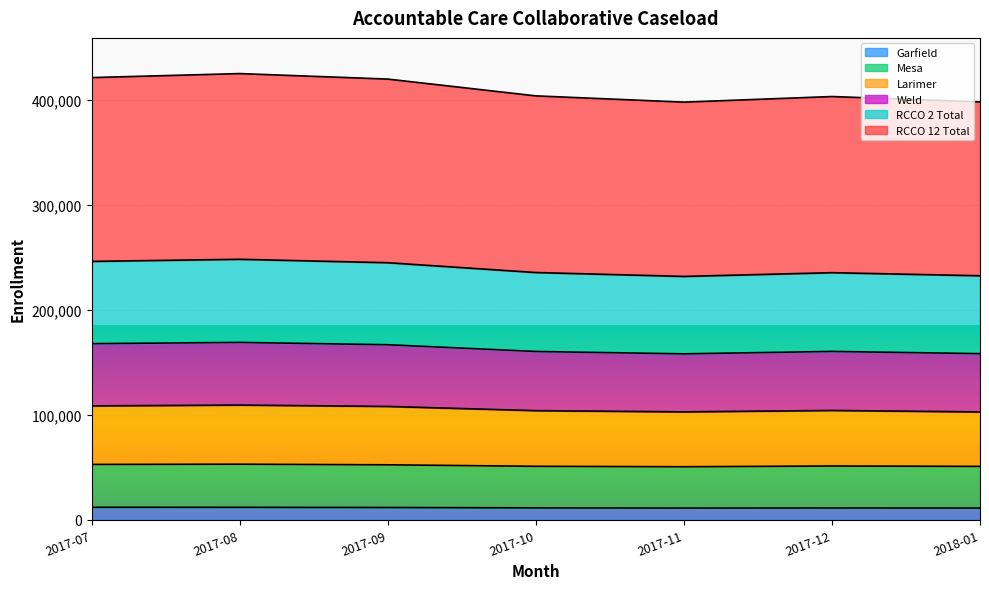

Is the value of Mesa at 2017-12 greater than the value of RCCO 2 Total at 2017-11?

No